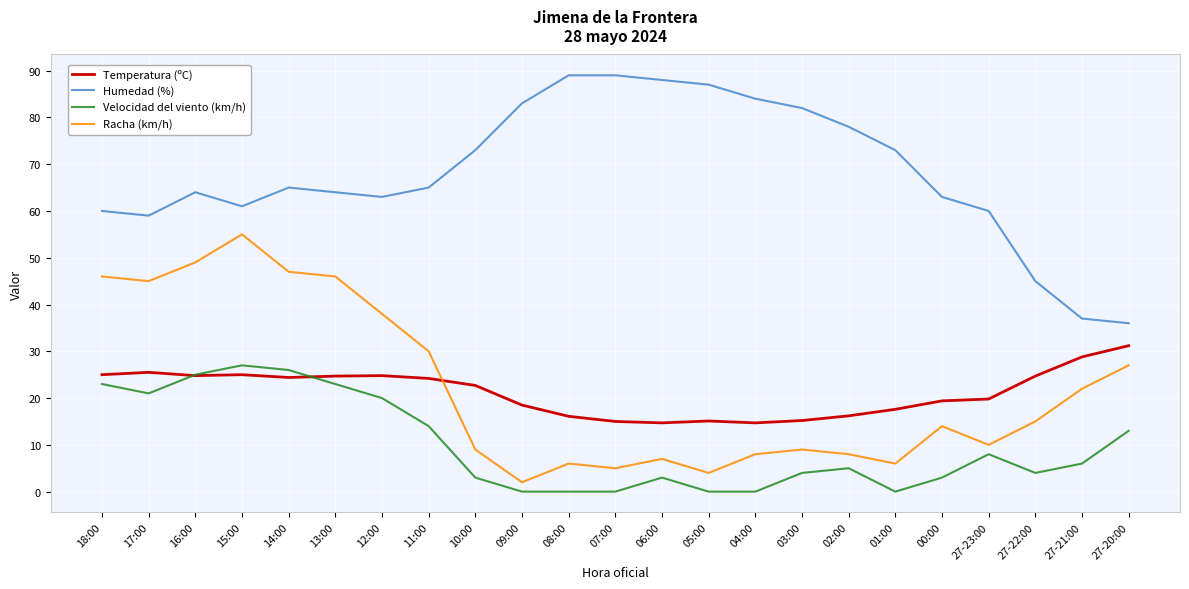

At which category is the sum across all series the highest?

15:00